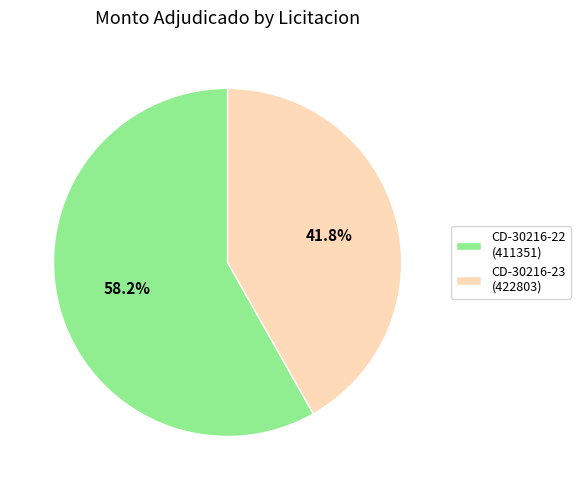

How many segments does this pie chart have?

2